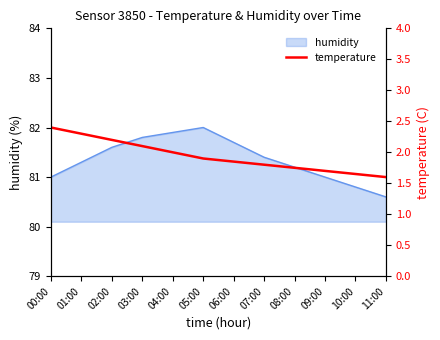

What is the maximum value shown in the chart?

2.4